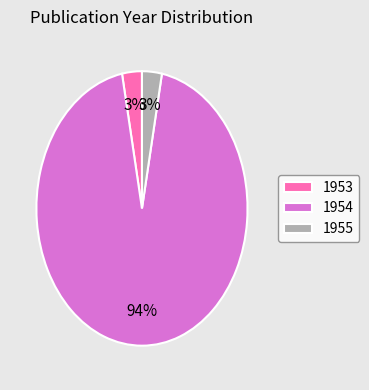

Does any single category account for the majority?

Yes